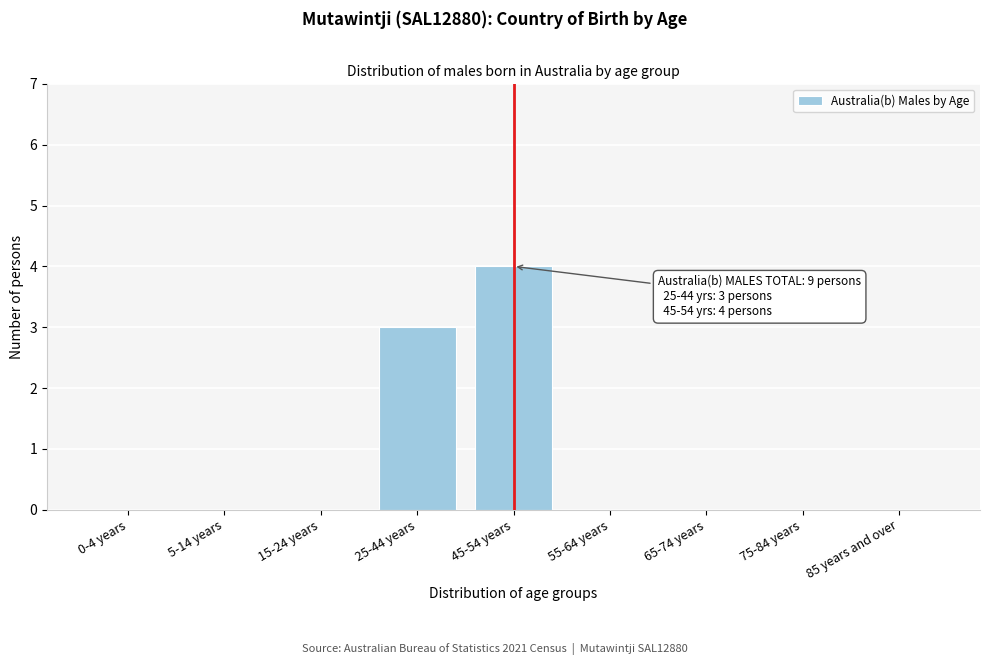

Reading left to right, what are all the values shown in this chart?

0-4 years=0	5-14 years=0	15-24 years=0	25-44 years=3	45-54 years=4	55-64 years=0	65-74 years=0	75-84 years=0	85 years and over=0